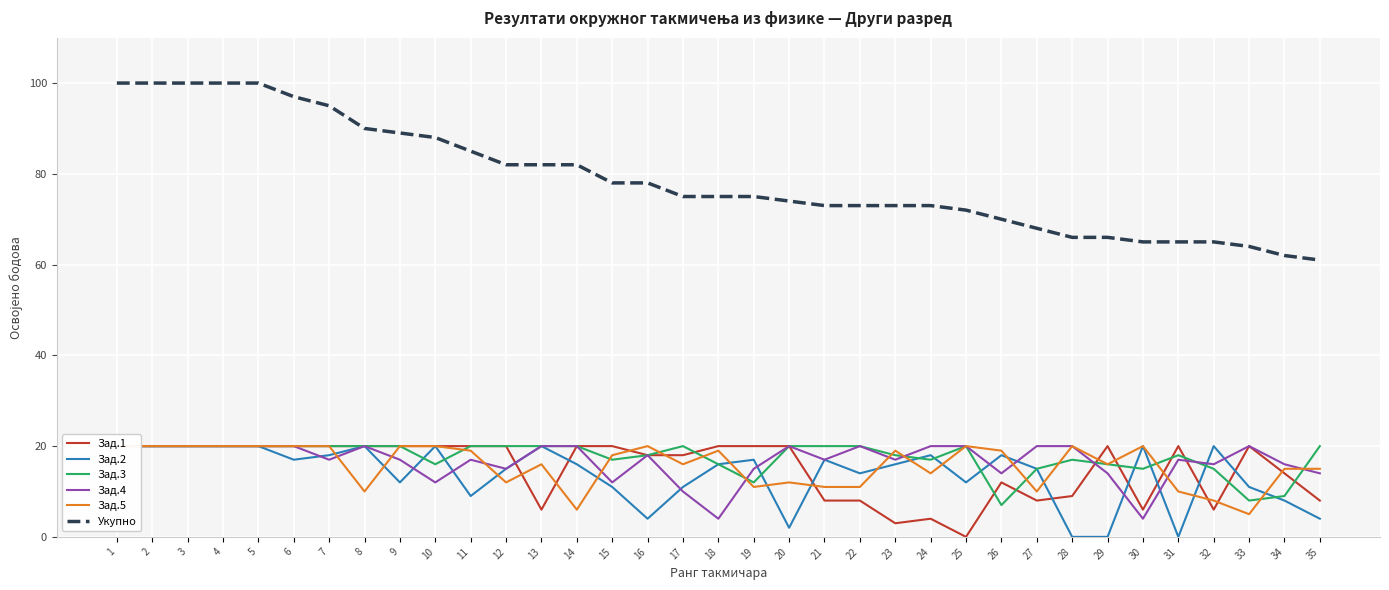

After their last crossing, which series has the higher values: Зад.5 or Зад.4?

Зад.5